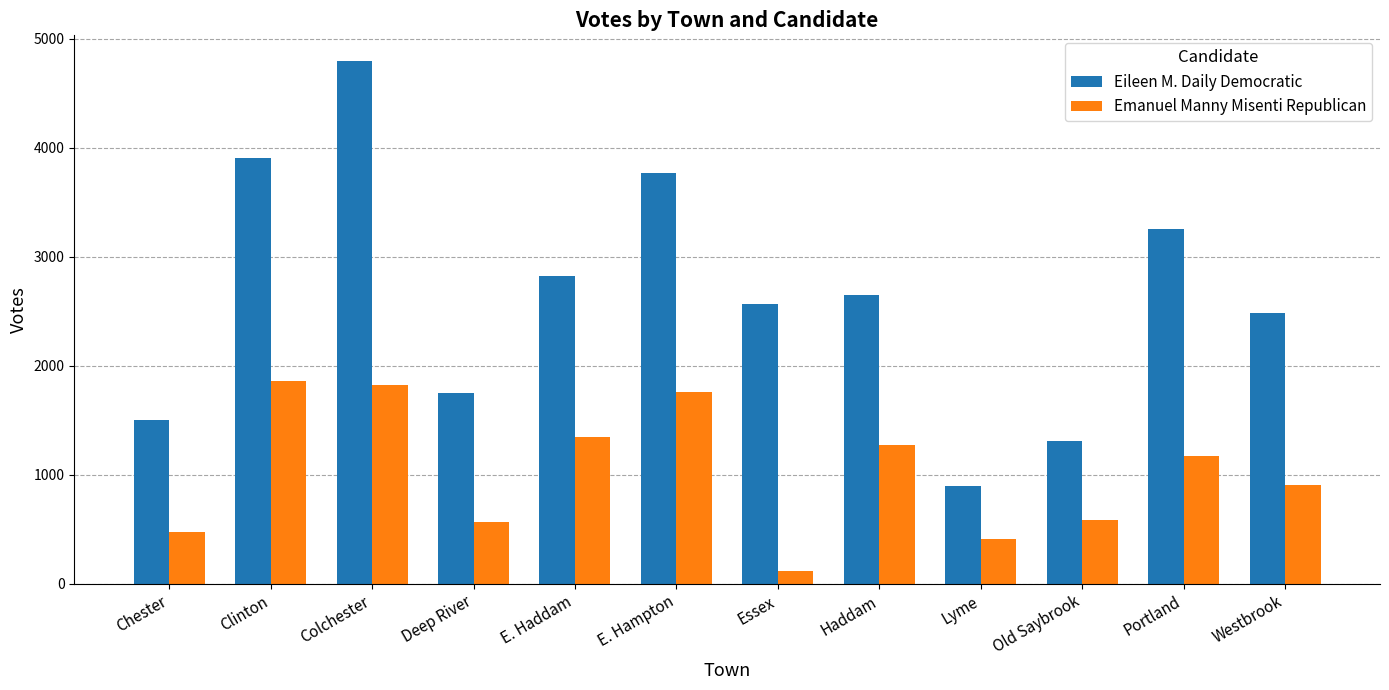

Where is Eileen M. Daily Democratic nearest to the value 2845?

E. Haddam